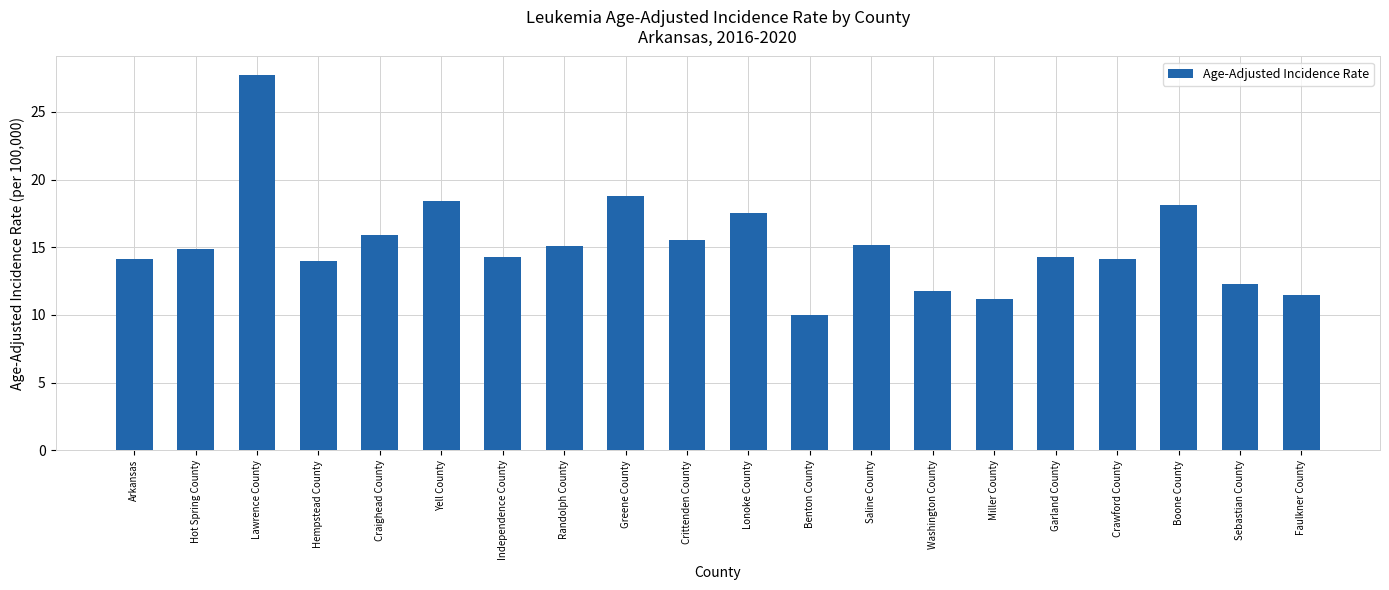

What is the approximate value at Arkansas?

14.1